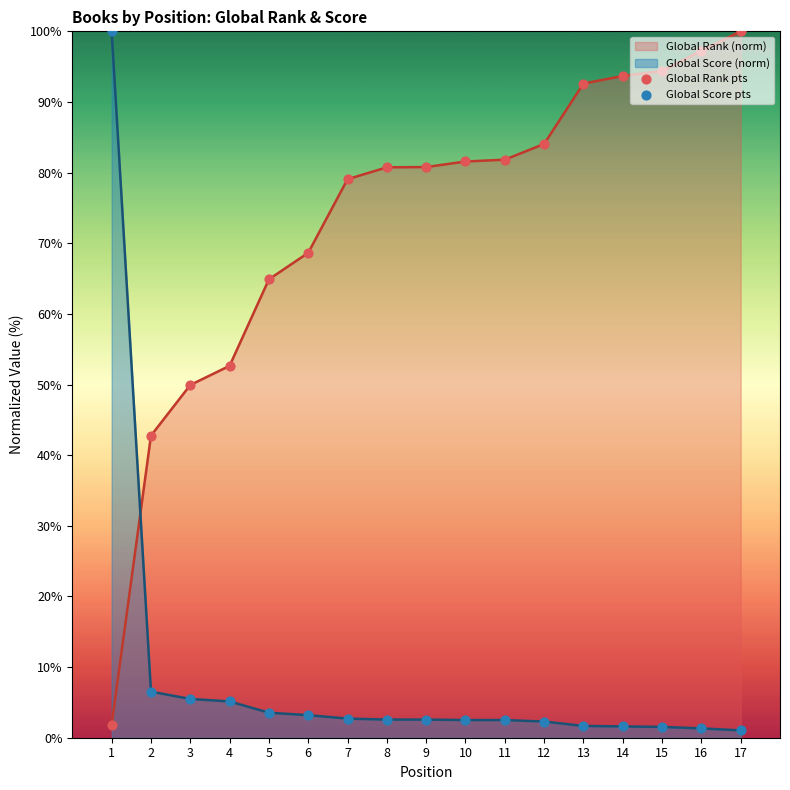

The Global Rank (norm) series shows 92.6 at 13. True or false?

True